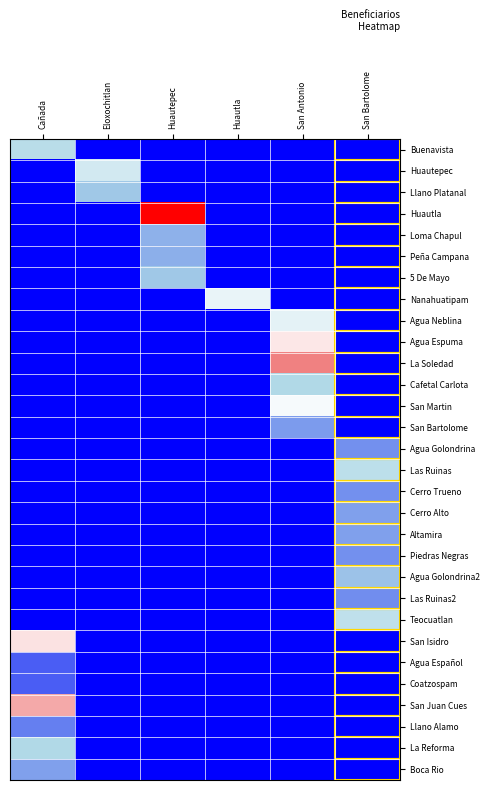

At which category is the sum across all series the highest?

San Antonio